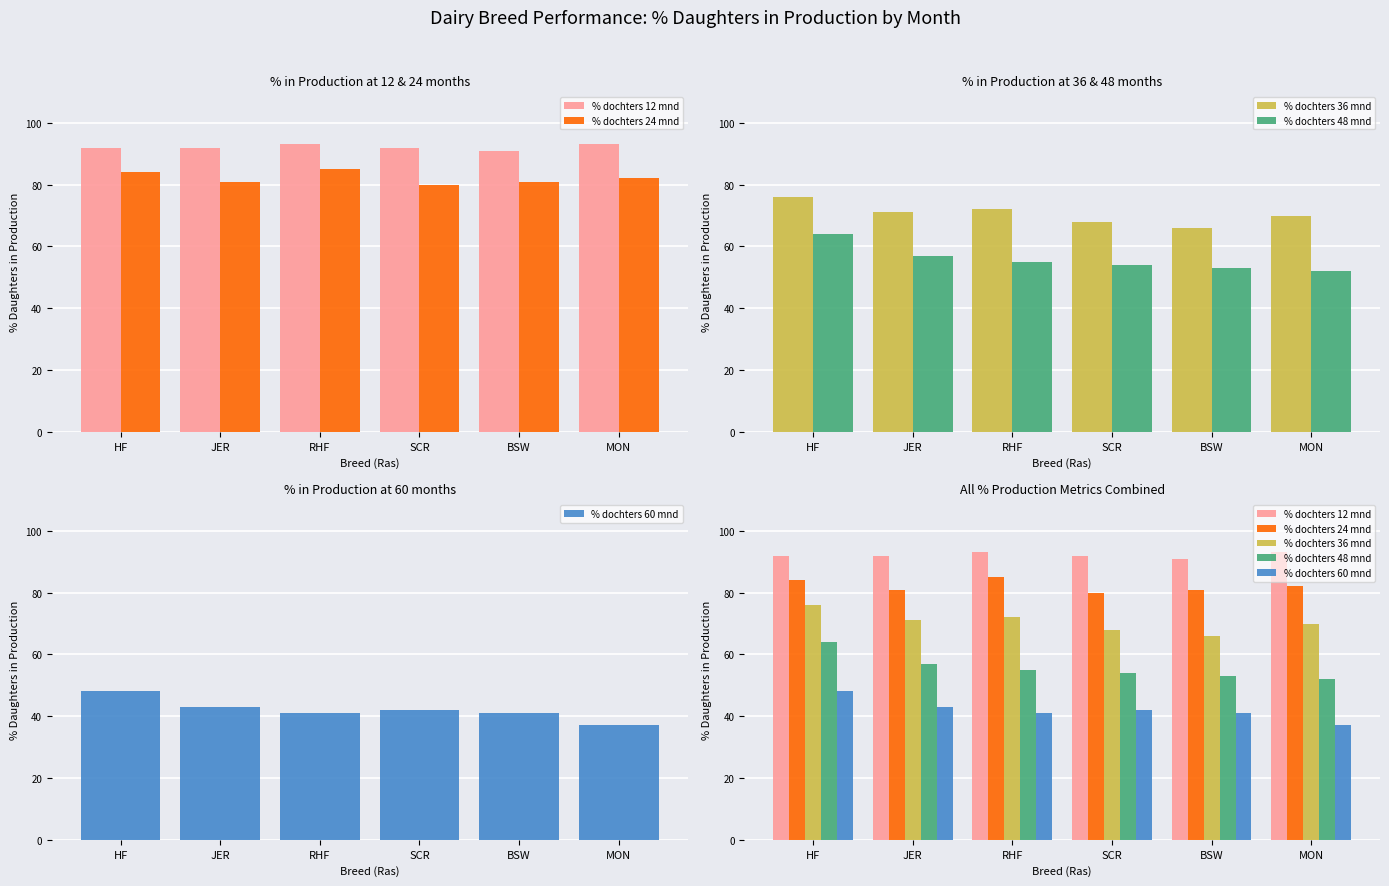

What is the difference between the maximum and minimum values in the % dochters 60 mnd series?

11